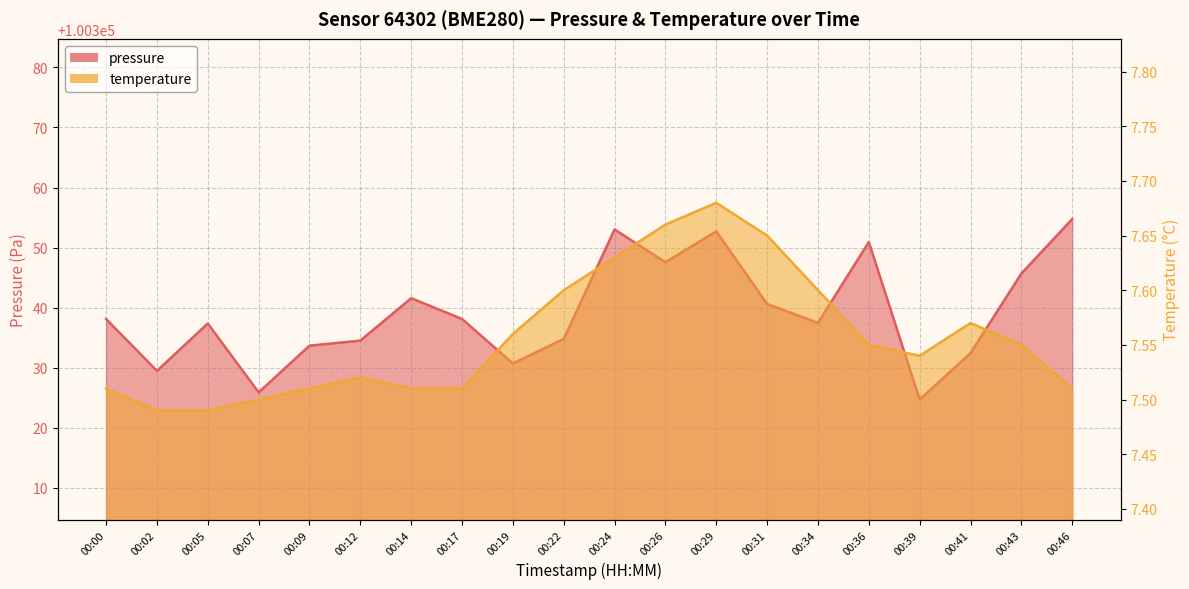

Rank the series by their maximum value, from lowest to highest.

temperature, pressure